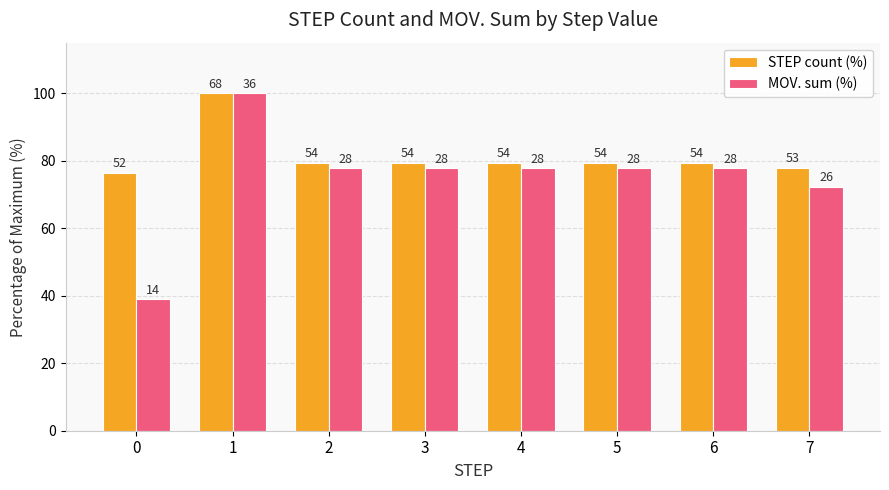

What is the value of the MOV. sum (%) bar at the 1st from the left?

38.9